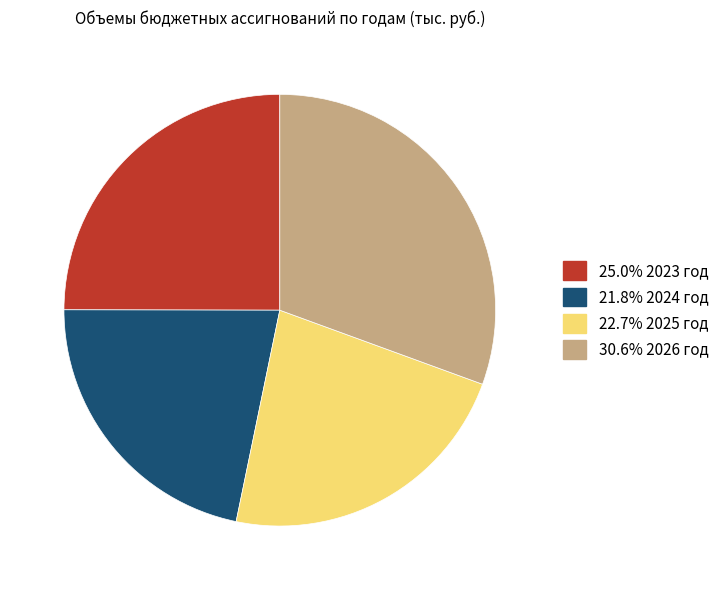

Is there any slice that represents more than half of the pie?

No